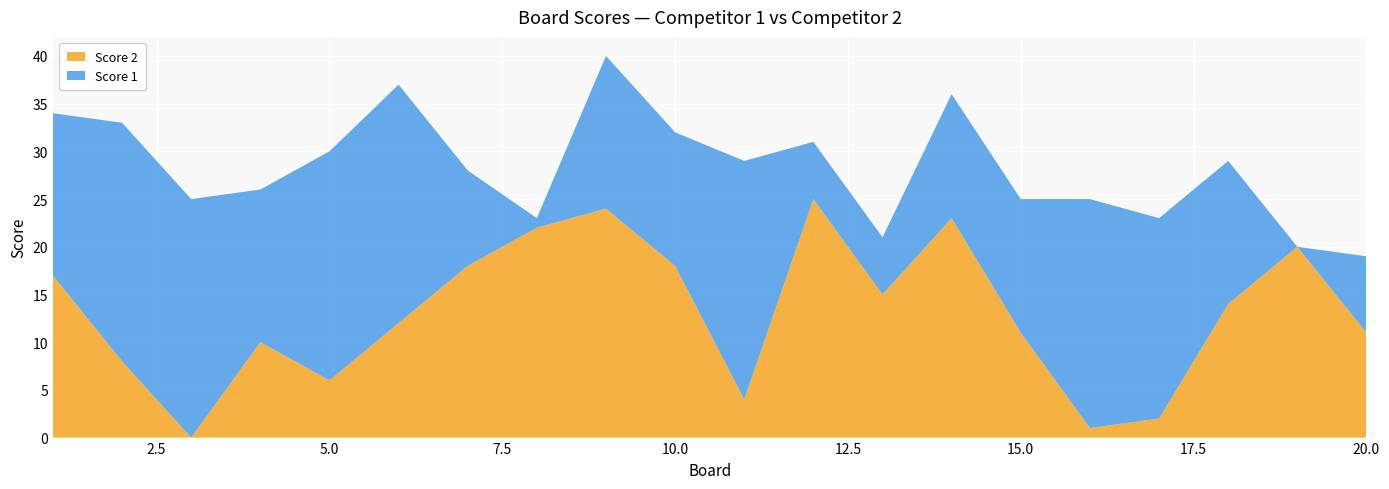

Reading right to left, list all the values displayed in this chart.

Score 1: 20=8	19=0	18=15	17=21	16=24	15=14	14=13	13=6	12=6	11=25	10=14	9=16	8=1	7=10	6=25	5=24	4=16	3=25	2=25	1=17
Score 2: 20=11	19=20	18=14	17=2	16=1	15=11	14=23	13=15	12=25	11=4	10=18	9=24	8=22	7=18	6=12	5=6	4=10	3=0	2=8	1=17